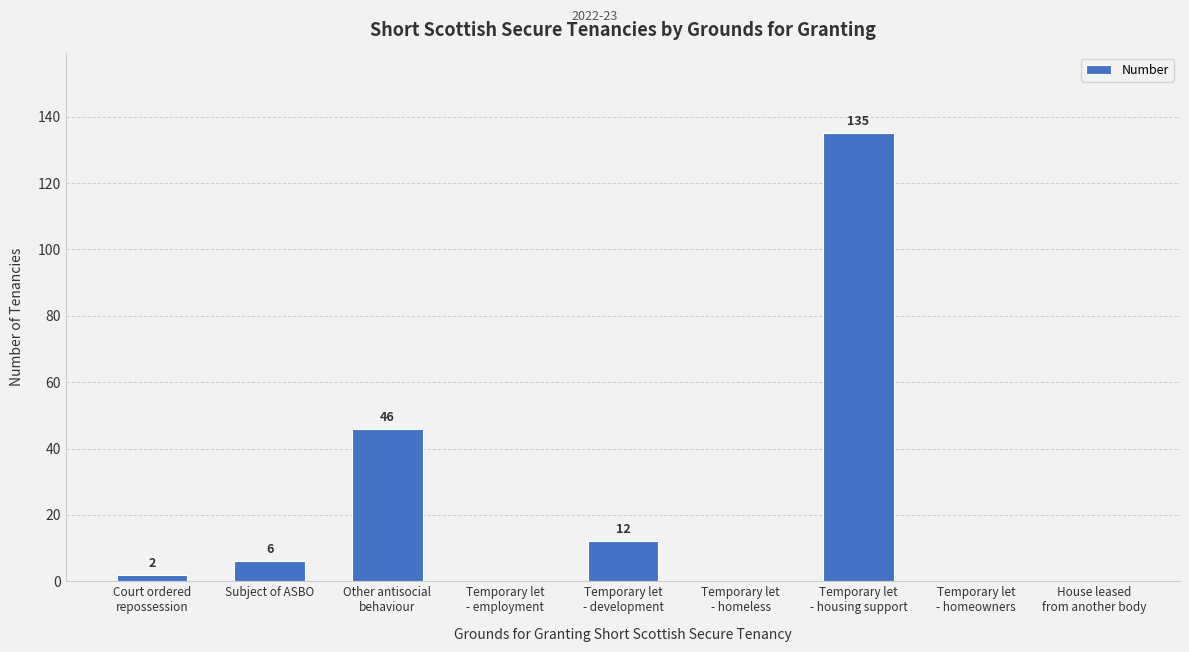

Reading left to right, list all the values displayed in this chart.

Court ordered
repossession=2	Subject of ASBO=6	Other antisocial
behaviour=46	Temporary let
- employment=0	Temporary let
- development=12	Temporary let
- homeless=0	Temporary let
- housing support=135	Temporary let
- homeowners=0	House leased
from another body=0